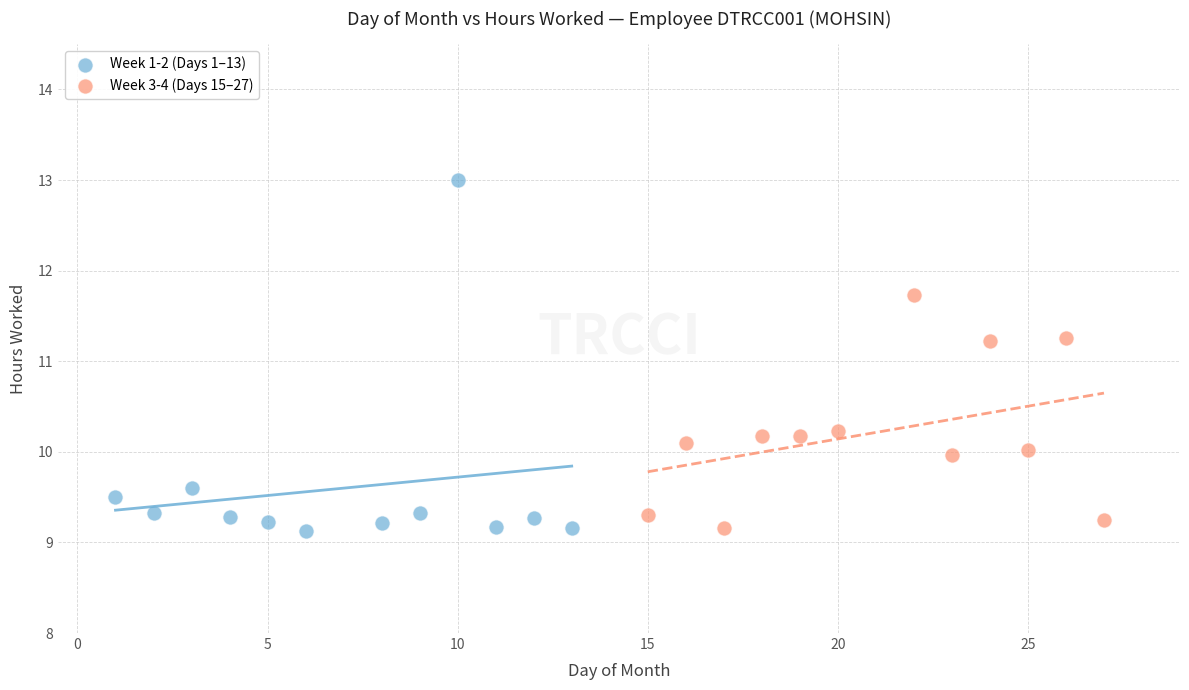

Which series has the largest Y range (max minus min)?

Week 1-2 (Days 1–13)